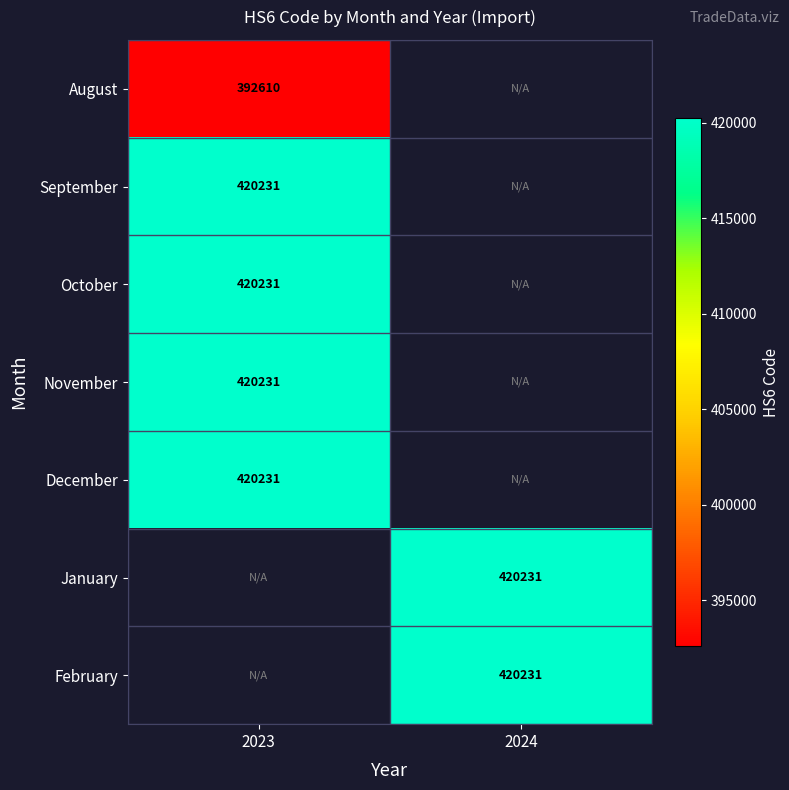

The February series shows 702808 at 2024. True or false?

False